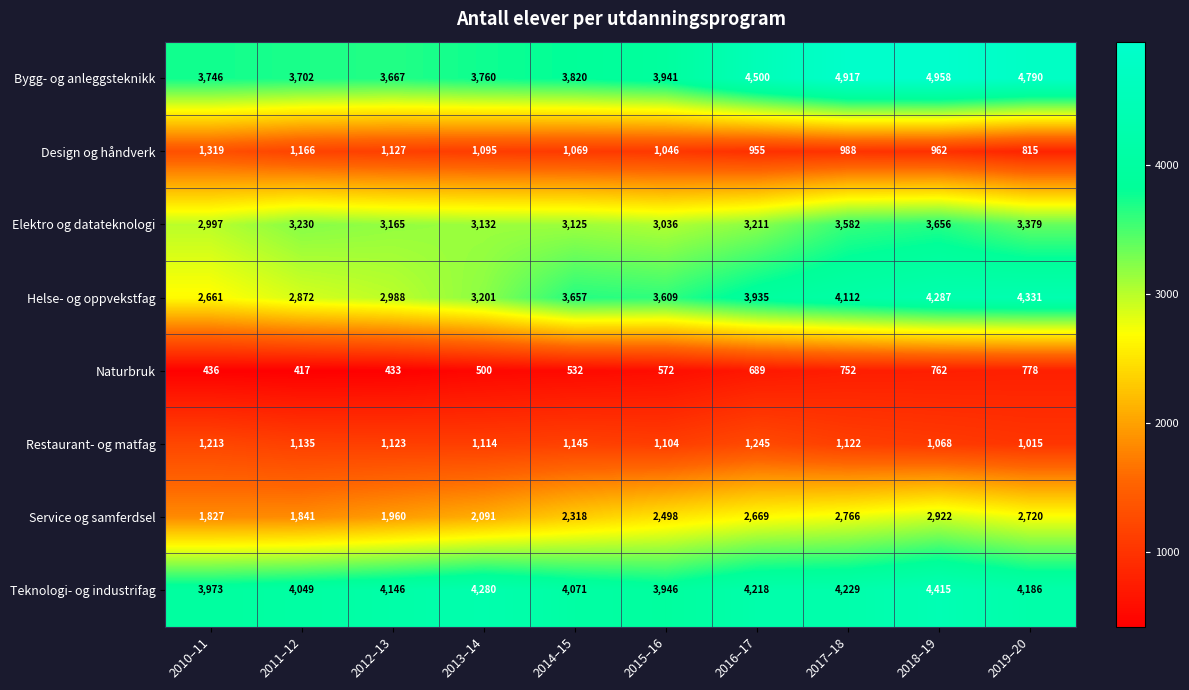

What is the difference between the Restaurant- og matfag values at 2015–16 and 2014–15?

41